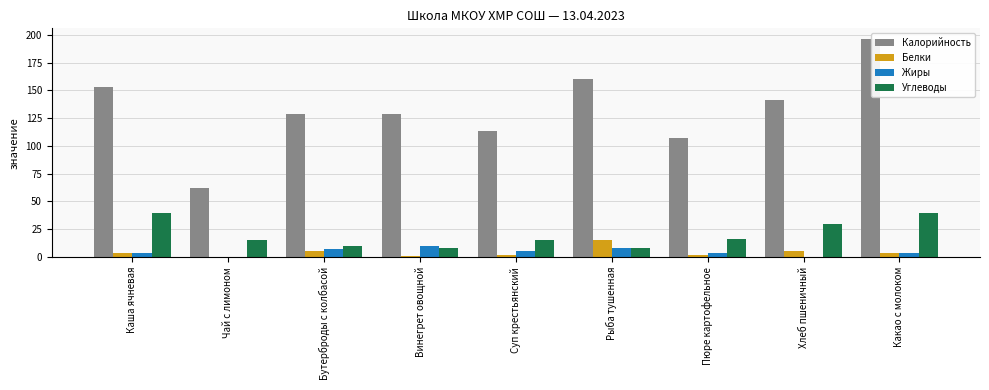

What is the sum of the Жиры values at Какао с молоком and Суп крестьянский?

9